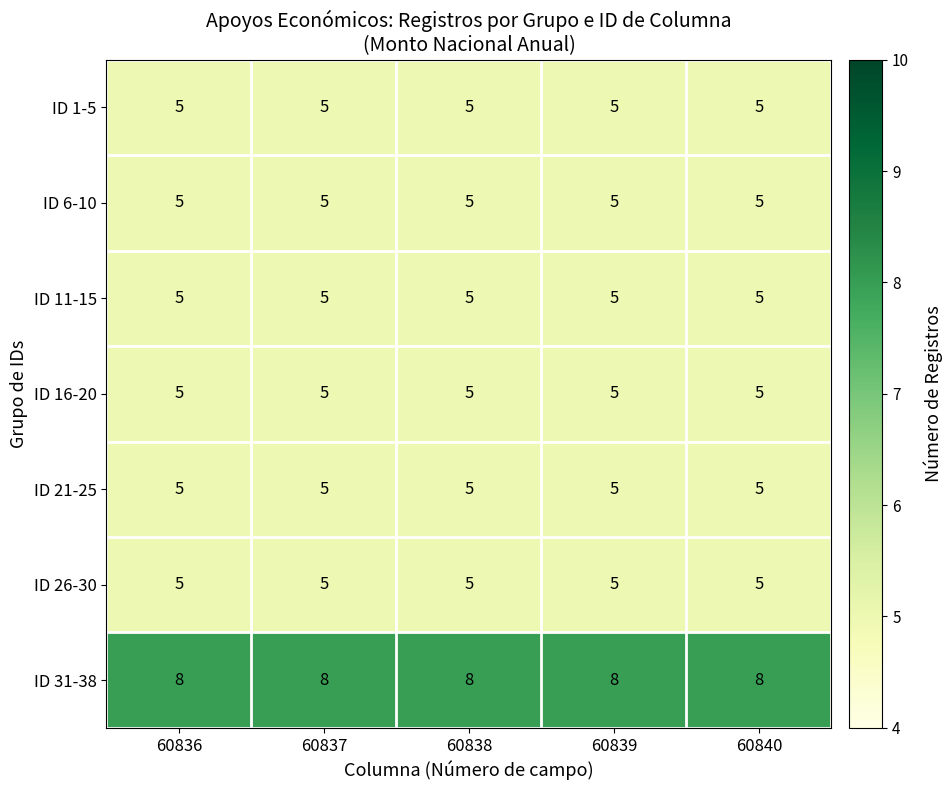

Which category has the highest value across all series?

60836